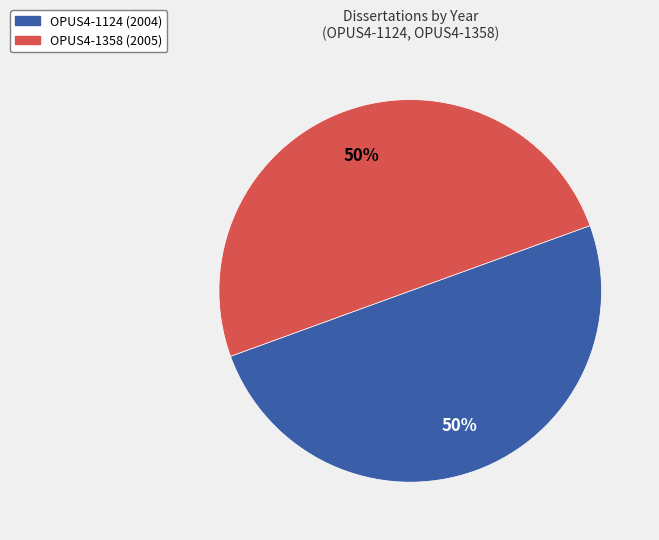

Combined, do OPUS4-1124 and OPUS4-1358 account for over 50%?

Yes